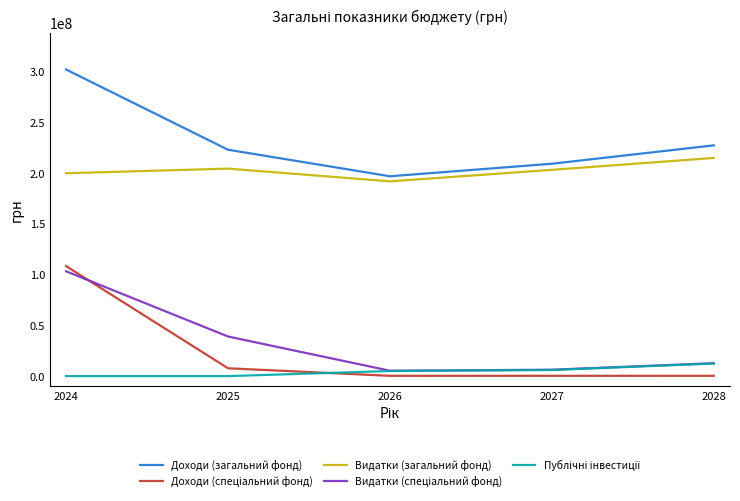

The value of Видатки (загальний фонд) at 2025 is 354894880. True or false?

False